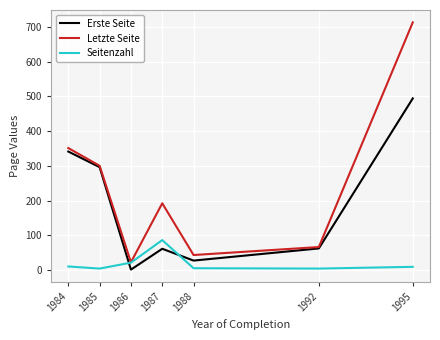

True or false: Seitenzahl and Erste Seite cross at least once.

True